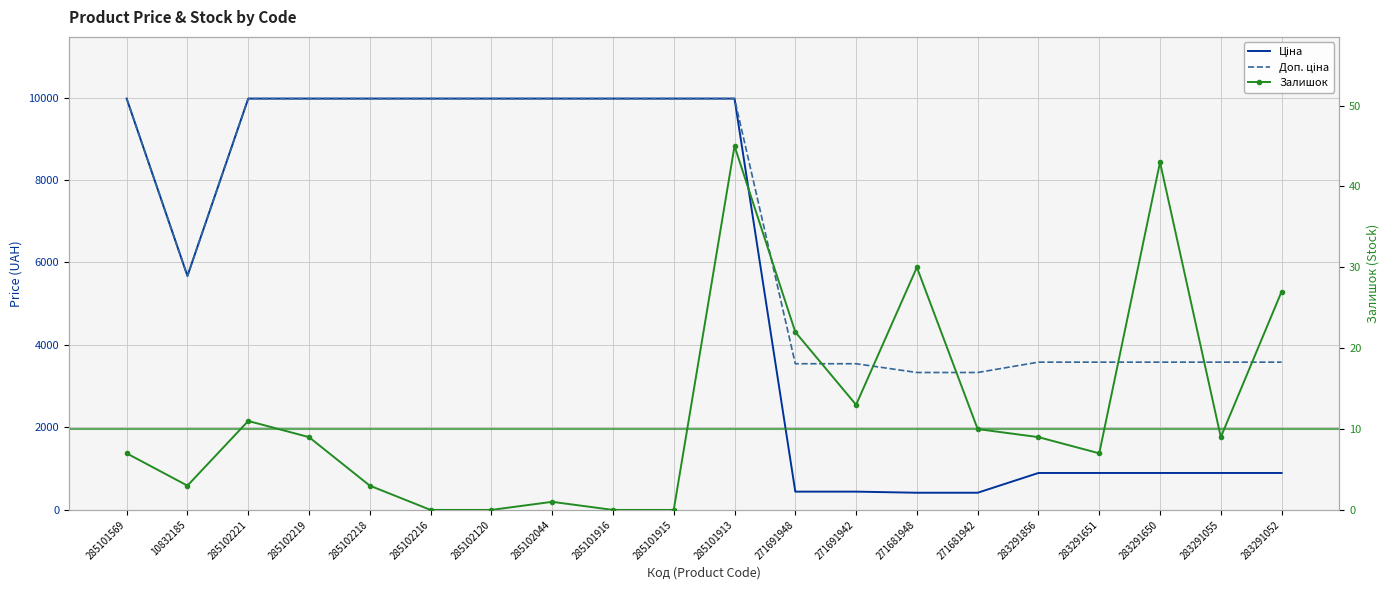

What is the total value across all series at 285102221?

19961.0